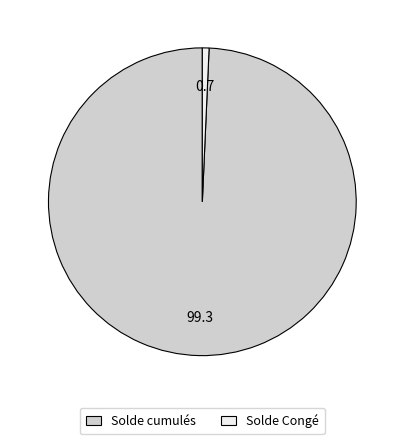

What is the largest slice in the pie chart?

Solde cumulés